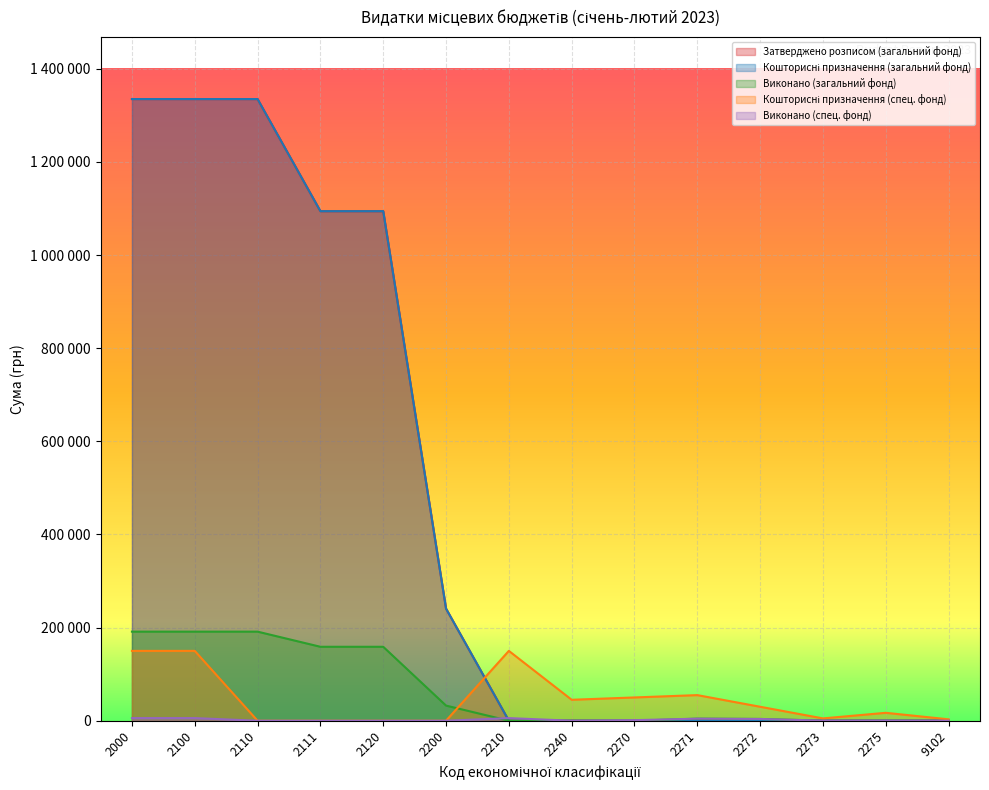

Reading left to right, what are all the values shown in this chart?

Затверджено розписом (загальний фонд): 2000=1335000.0	2100=1335000.0	2110=1335000.0	2111=1094262.0	2120=1094262.0	2200=240738.0	2210=0.0	2240=0.0	2270=0.0	2271=0.0	2272=0.0	2273=0.0	2275=0.0	9102=0.0
Кошторисні призначення (загальний фонд): 2000=1335000.0	2100=1335000.0	2110=1335000.0	2111=1094262.0	2120=1094262.0	2200=240738.0	2210=0.0	2240=0.0	2270=0.0	2271=0.0	2272=0.0	2273=0.0	2275=0.0	9102=0.0
Виконано (загальний фонд): 2000=191307.9	2100=191307.9	2110=191307.9	2111=158805.3	2120=158805.3	2200=32502.5	2210=0.0	2240=0.0	2270=0.0	2271=4441.9	2272=3800.4	2273=207.9	2275=360.7	9102=72.9
Кошторисні призначення (спец. фонд): 2000=150000.0	2100=150000.0	2110=0.0	2111=0.0	2120=0.0	2200=0.0	2210=150000.0	2240=45000.0	2270=50000.0	2271=55000.0	2272=30000.0	2273=5000.0	2275=17000.0	9102=3000.0
Виконано (спец. фонд): 2000=5661.3	2100=5661.3	2110=0.0	2111=0.0	2120=0.0	2200=0.0	2210=5661.3	2240=0.0	2270=1219.4	2271=4441.9	2272=3800.4	2273=207.9	2275=360.7	9102=72.9